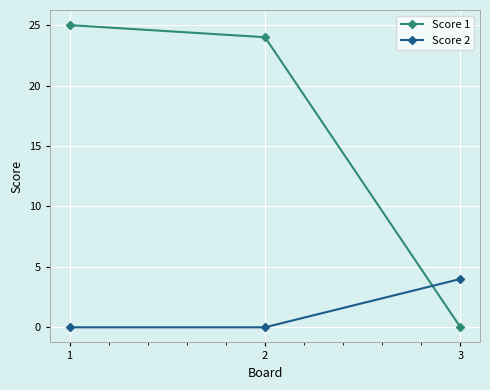

Where does the Score 1 series first go above 24?

1